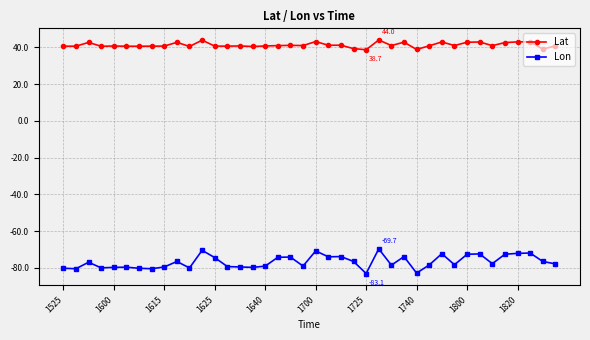

True or false: Lon and Lat intersect in this chart.

False